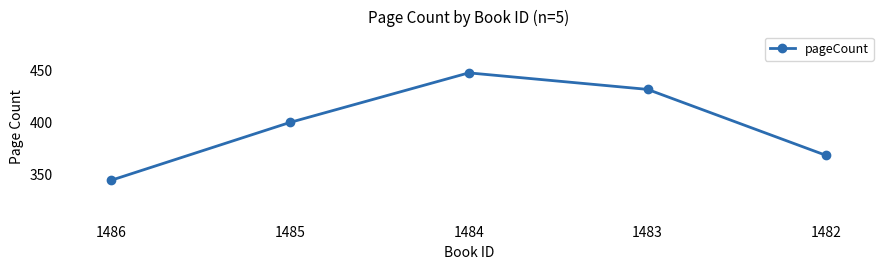

What is the change in value from 1486 to 1484?

+104